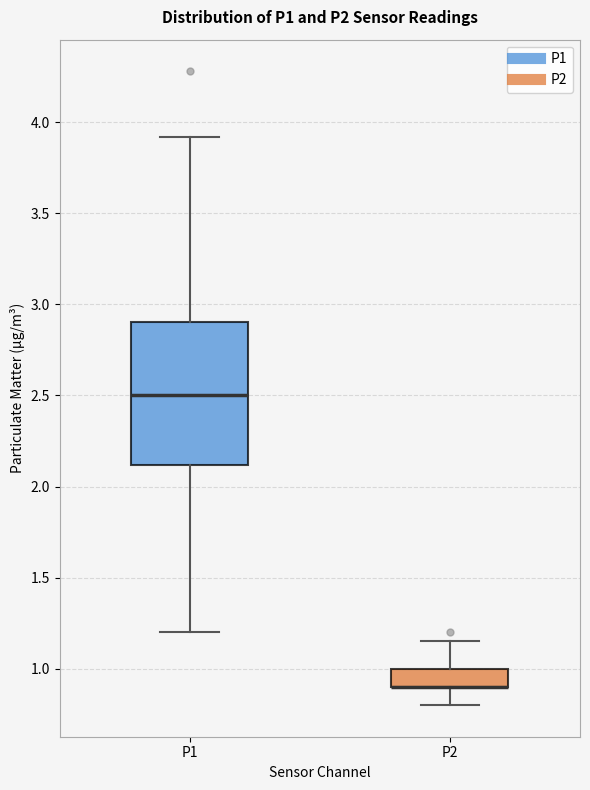

Where is the upper edge of the box for P2 on the y-axis? The values are not printed on the chart, so give them approximately, as read against the axis.

1.00